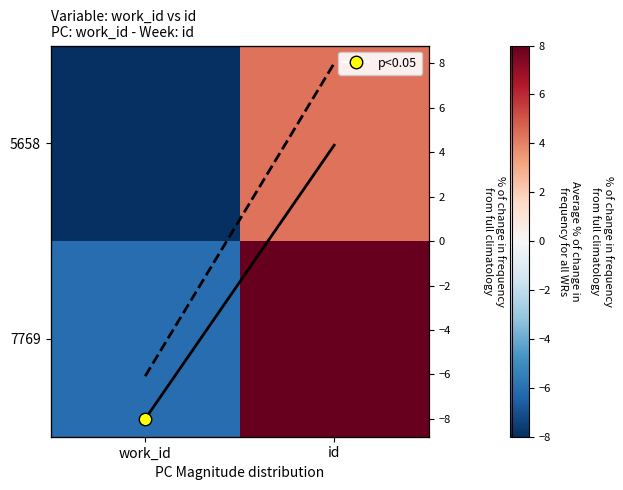

What is the spread (max minus min) of values at id?

3.7